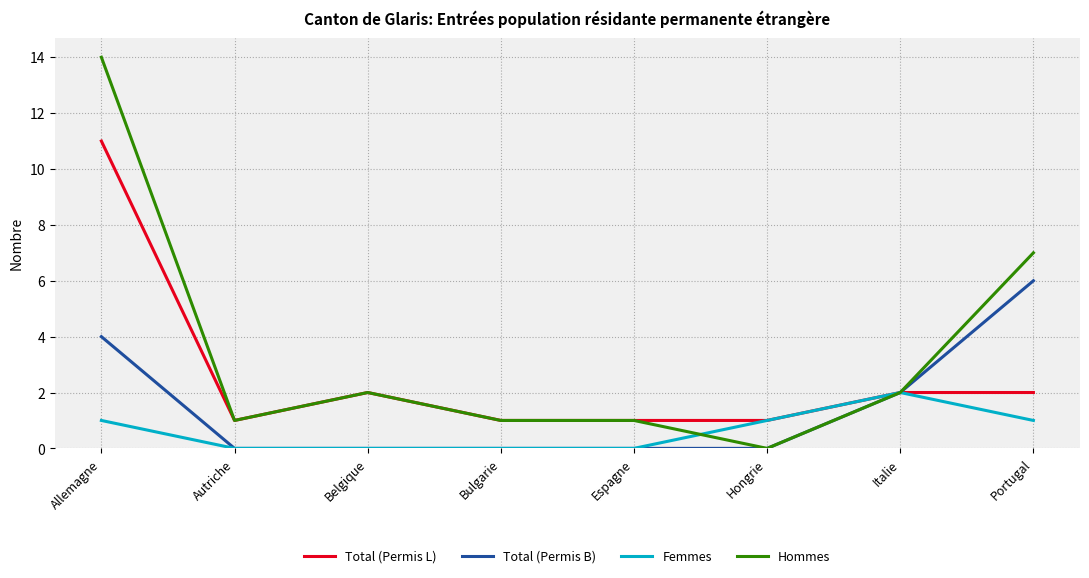

What is the lowest value of the Total (Permis L) series?

1